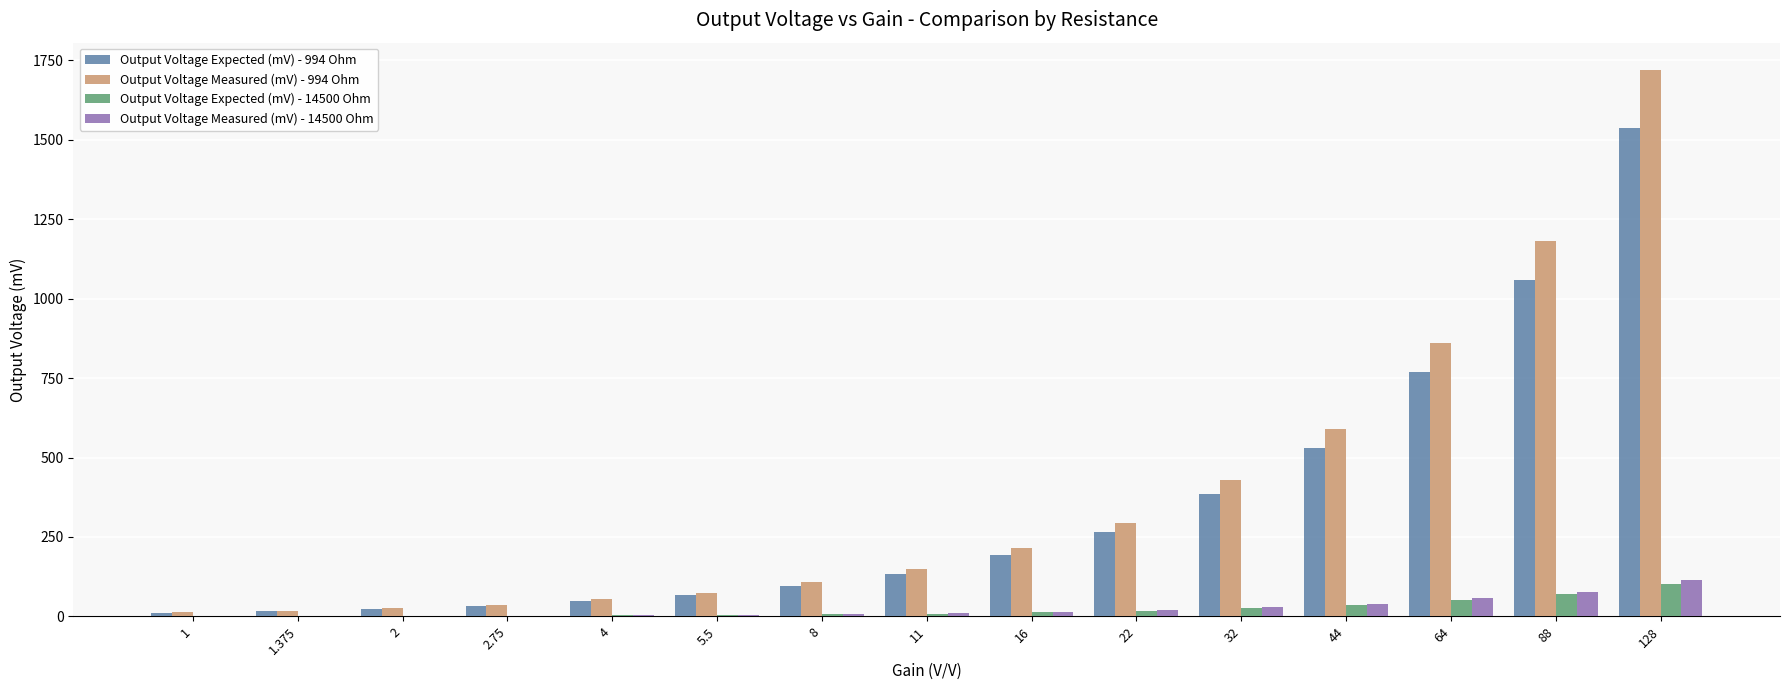

Which series has the widest spread of values?

Output Voltage Measured (mV) - 994 Ohm